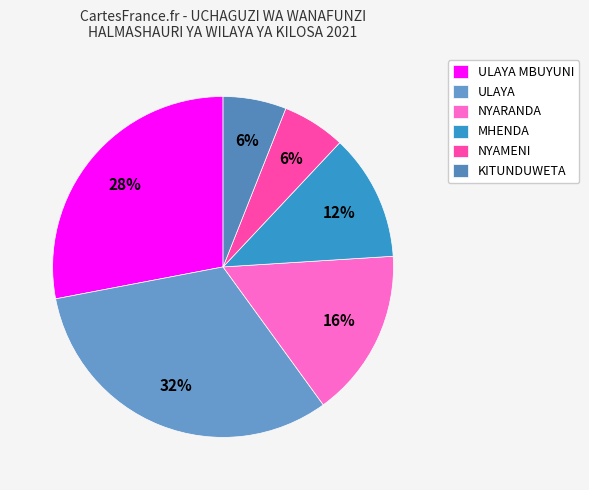

Which has a higher value, NYARANDA or ULAYA MBUYUNI?

ULAYA MBUYUNI